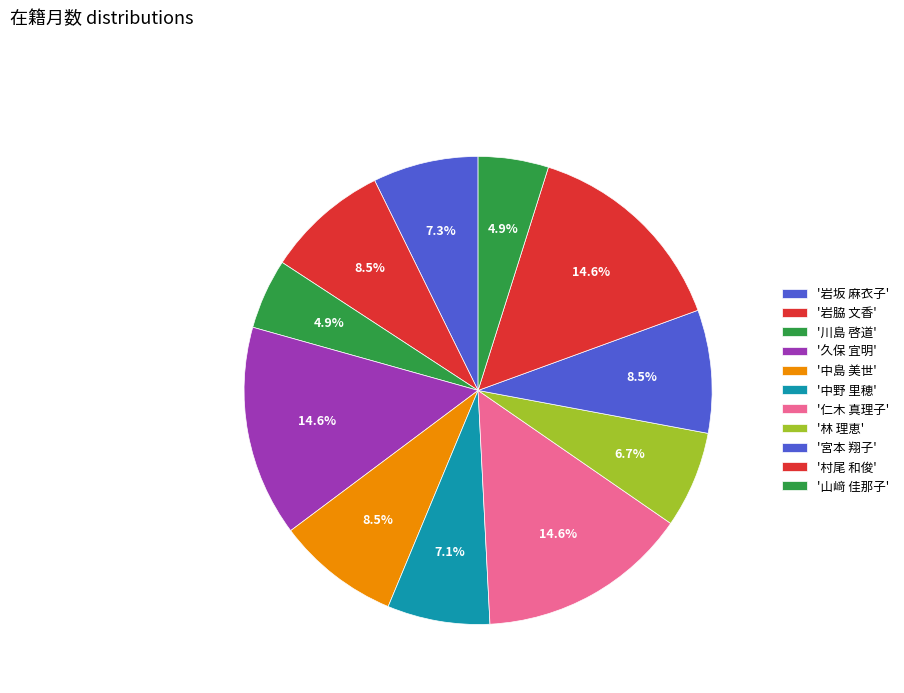

Rank the categories by value from highest to lowest.

久保 宜明, 仁木 真理子, 村尾 和俊, 岩脇 文香, 中島 美世, 宮本 翔子, 岩坂 麻衣子, 中野 里穂, 林 理恵, 川島 啓道, 山﨑 佳那子